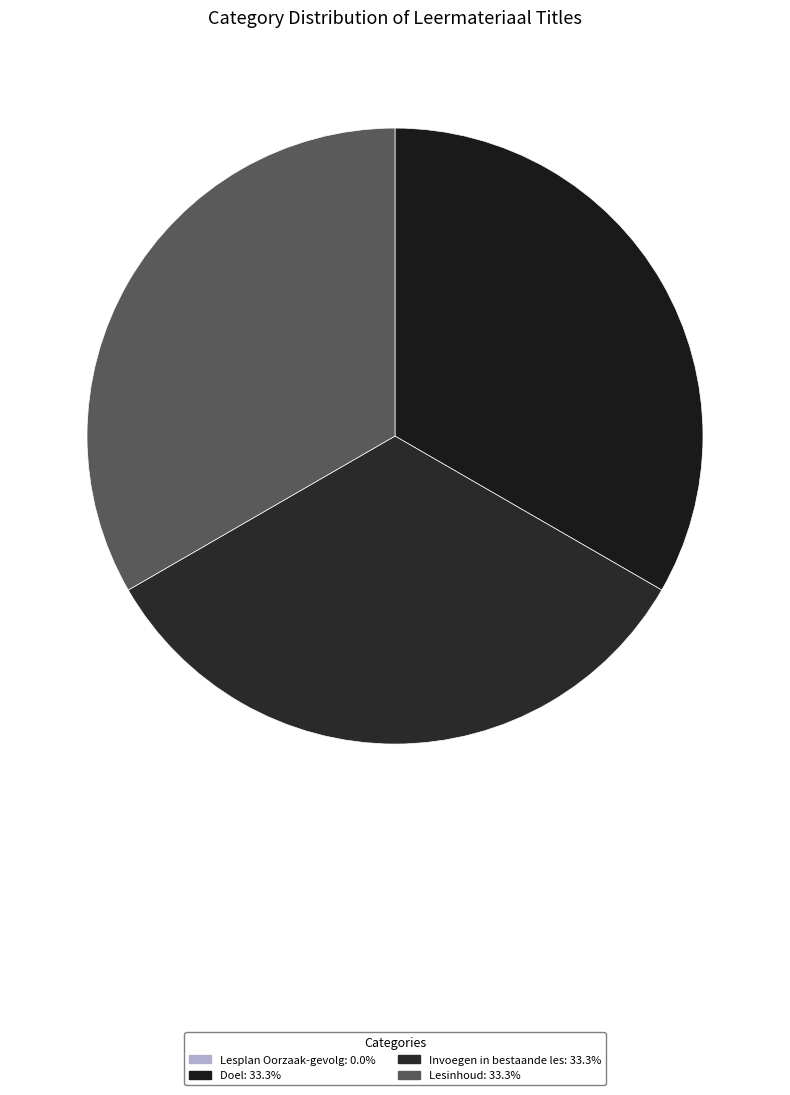

The Invoegen in bestaande les slice represents 33% of the pie. True or false?

True